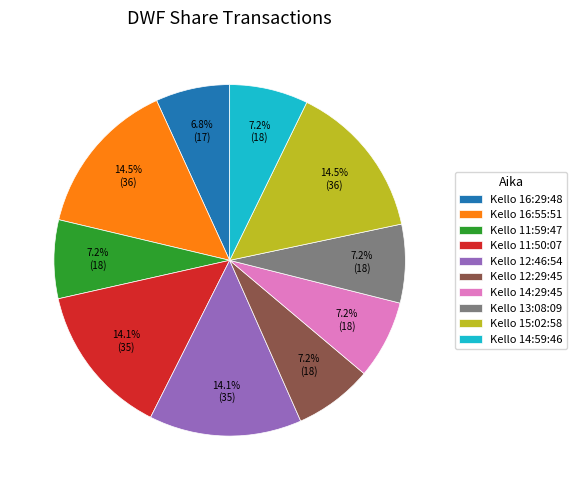

Is there any slice that represents more than half of the pie?

No